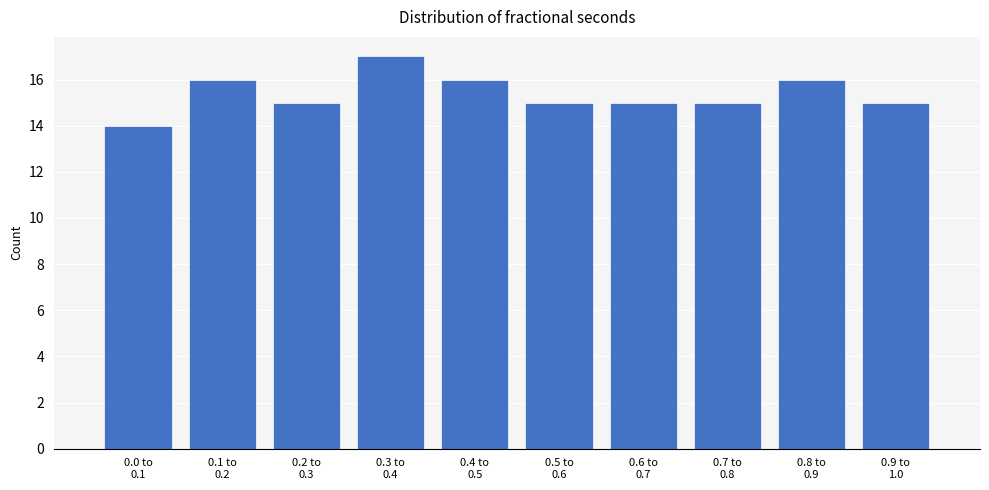

Reading right to left, what are all the values shown in this chart?

15	16	15	15	15	16	17	15	16	14